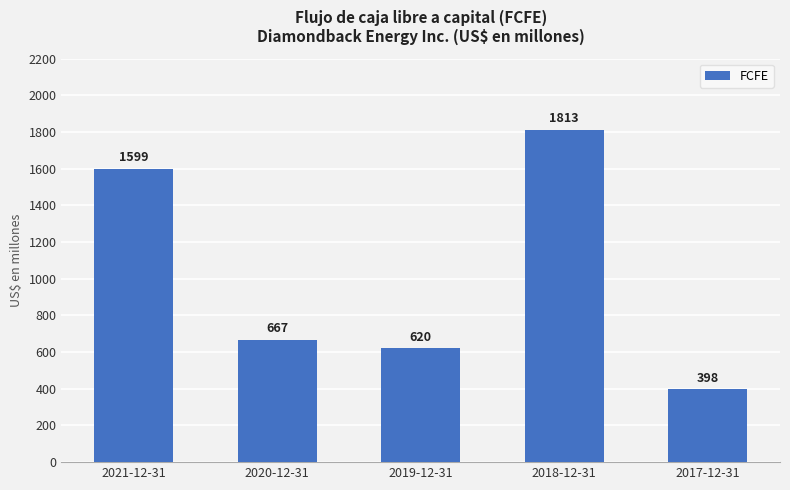

What is the greatest value displayed?

1813